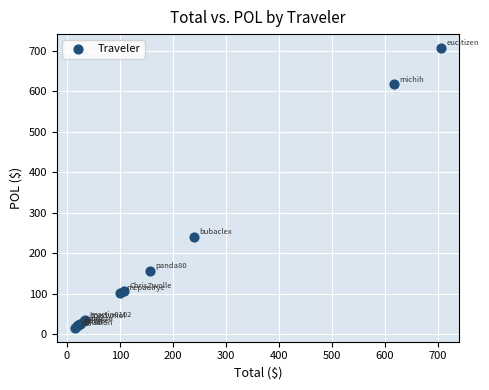

What Y value in the scatter plot is closest to 361?

239.9